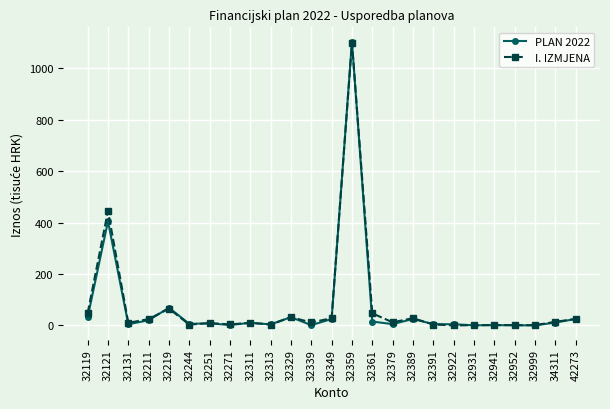

True or false: I. IZMJENA has a value of 0.0 at 32922.

True